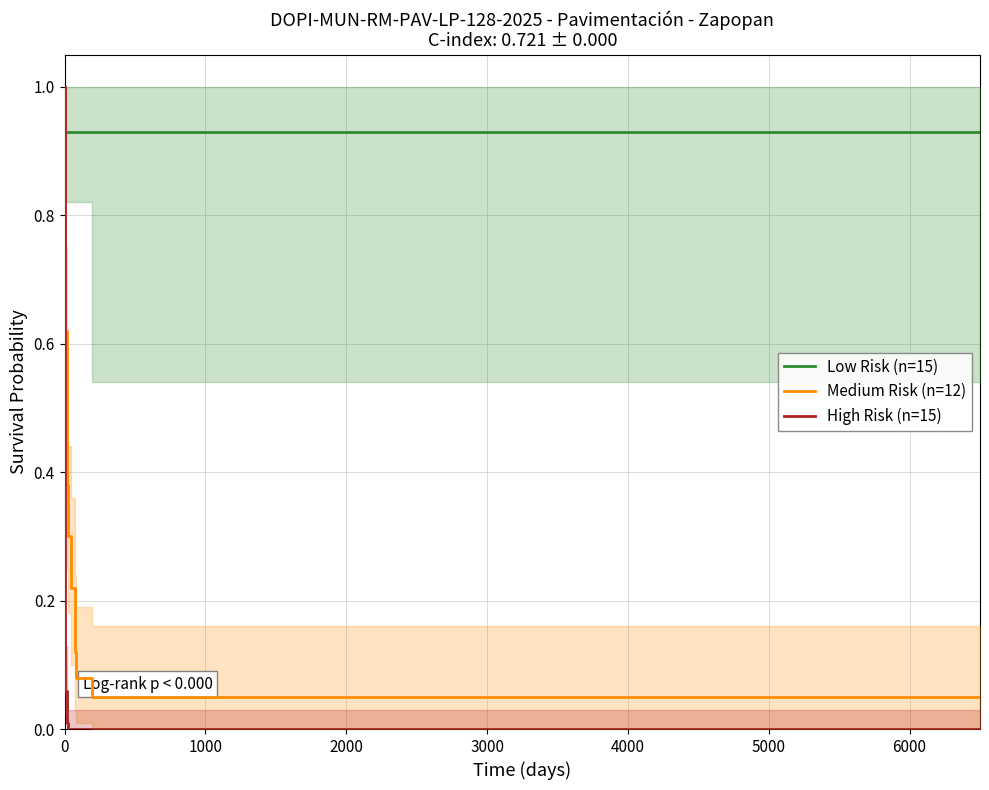

Which series has the largest total across all categories?

Low Risk (n=15)